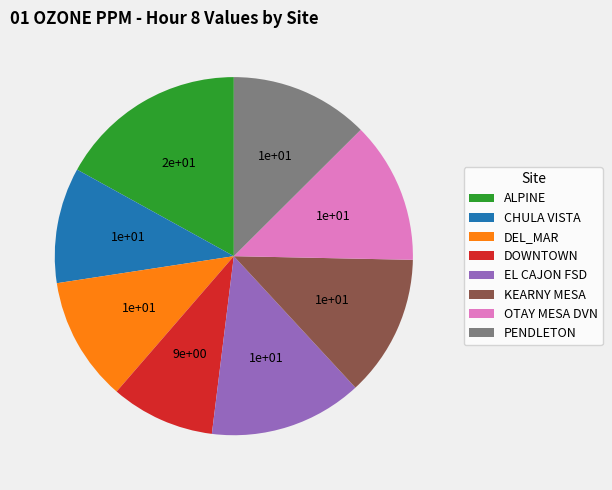

Is the sum of DEL_MAR and OTAY MESA DVN greater than half?

No